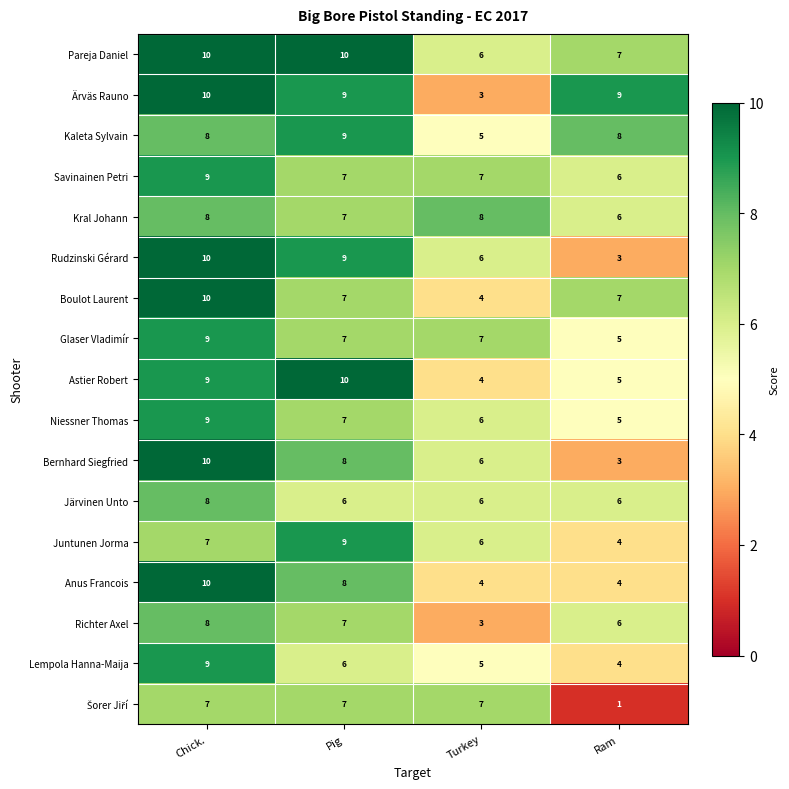

Where does the Boulot Laurent series first go above 7?

Chick.